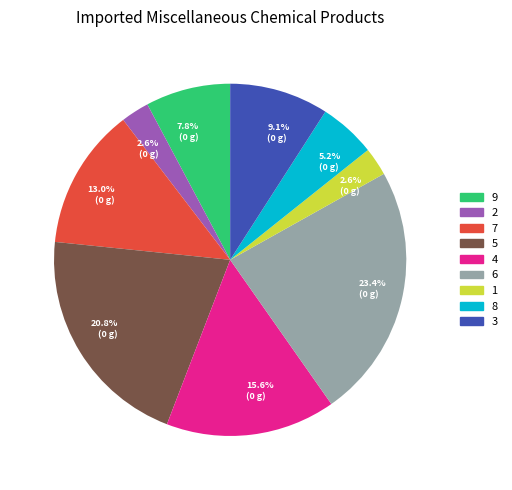

What is the total percentage of 6 and 9?

31.2%